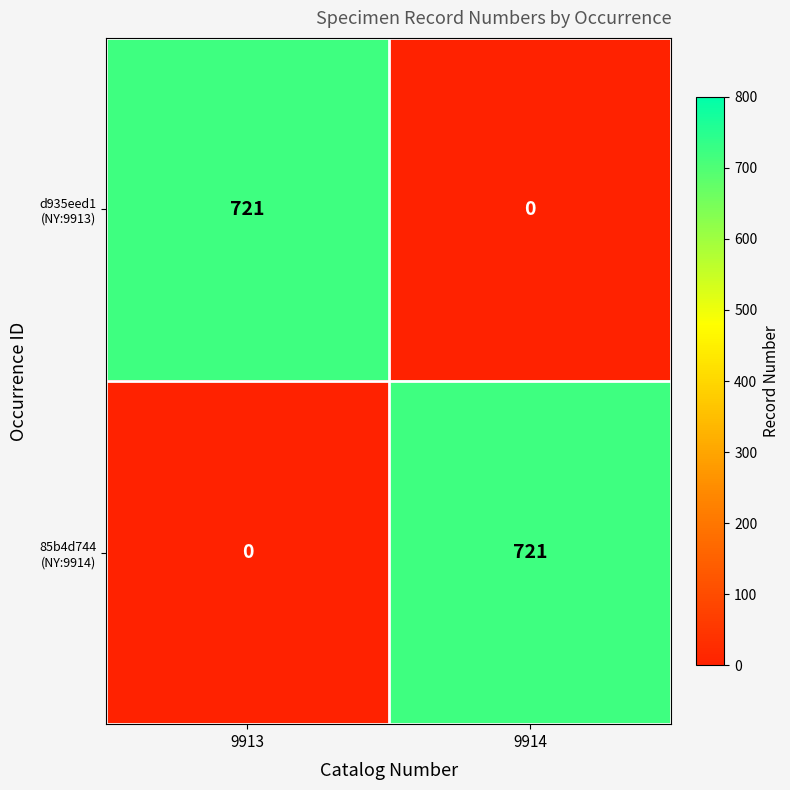

What is the total value across all series at 9914?

721